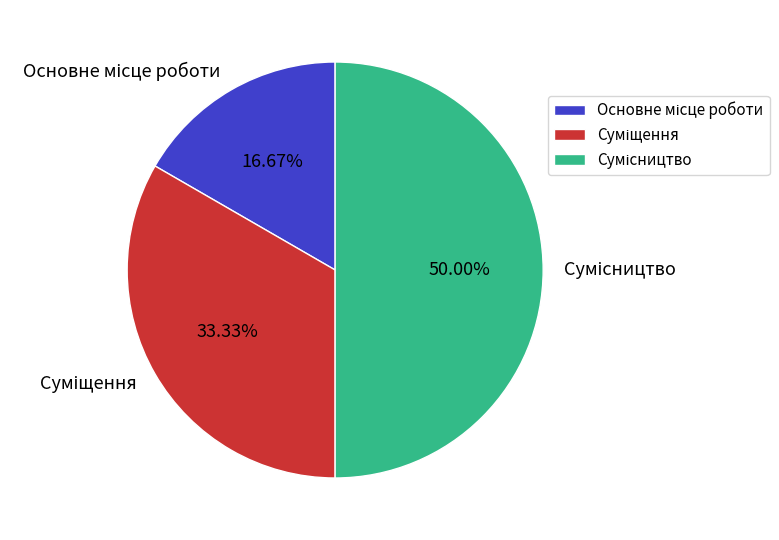

What is the total percentage of Суміщення and Сумісництво?

83.3%